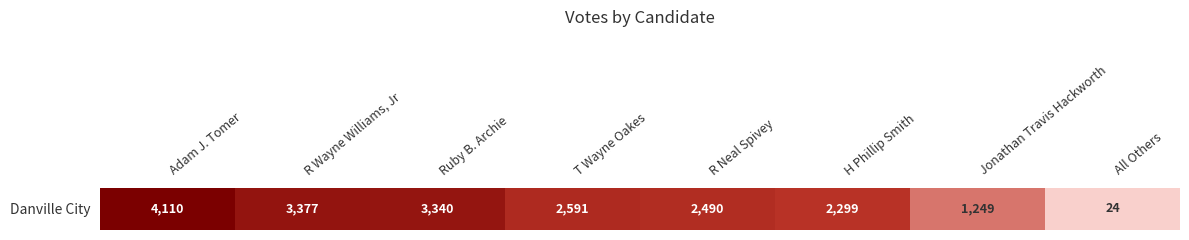

Rank the categories by value from highest to lowest.

Adam J. Tomer, R Wayne Williams, Jr, Ruby B. Archie, T Wayne Oakes, R Neal Spivey, H Phillip Smith, Jonathan Travis Hackworth, All Others